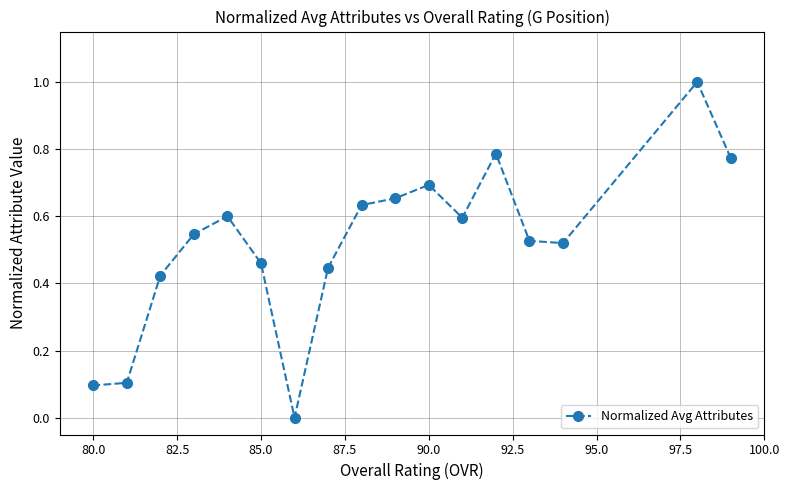

What is the maximum value shown in the chart?

1.0